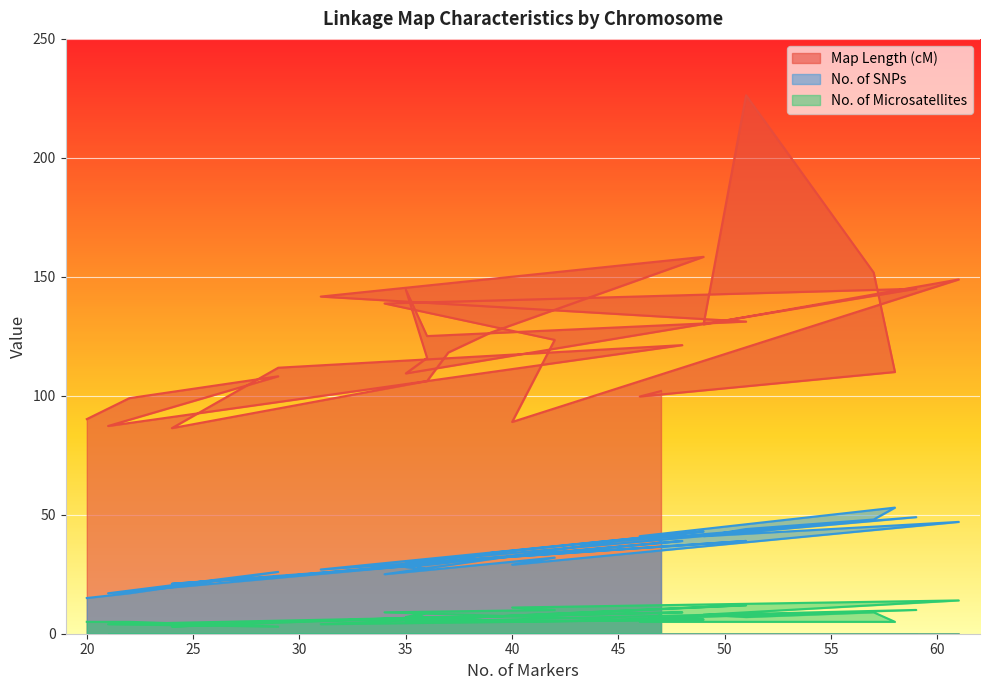

Reading left to right, what are all the values shown in this chart?

Map Length (cM): 102.0	99.7	110.0	151.8	226.3	130.0	148.9	89.0	123.5	138.8	141.5	145.0	109.4	115.9	144.6	125.1	131.2	141.7	158.4	126.6	118.2	106.2	86.4	111.8	121.3	87.3	108.2	99.0	90.2
No. of SNPs: 39.0	41.0	53.0	48.0	44.0	41.0	47.0	29.0	32.0	25.0	39.0	49.0	30.0	27.0	28.0	30.0	39.0	27.0	43.0	34.0	30.0	29.0	21.0	24.0	39.0	17.0	26.0	17.0	15.0
No. of Microsatellites: 8.0	5.0	5.0	9.0	7.0	8.0	14.0	11.0	10.0	9.0	6.0	10.0	5.0	9.0	7.0	6.0	12.0	4.0	6.0	5.0	7.0	7.0	3.0	5.0	9.0	4.0	3.0	5.0	5.0